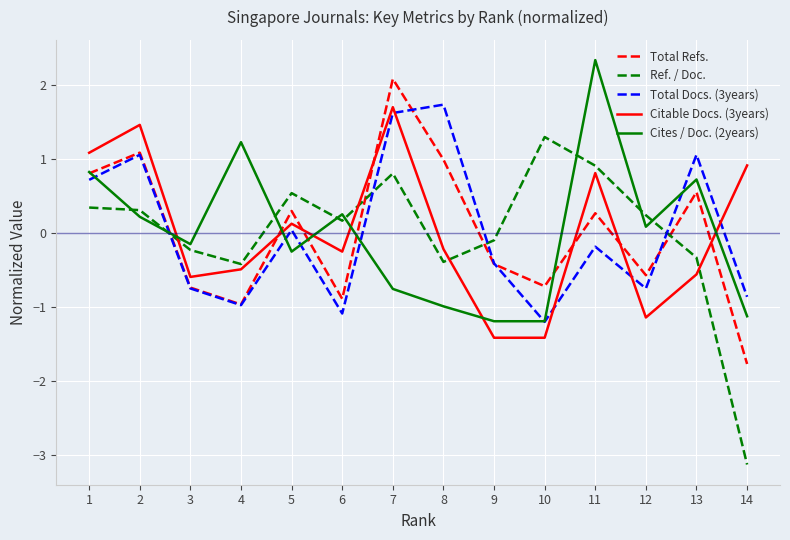

At which category is the sum across all series the highest?

7